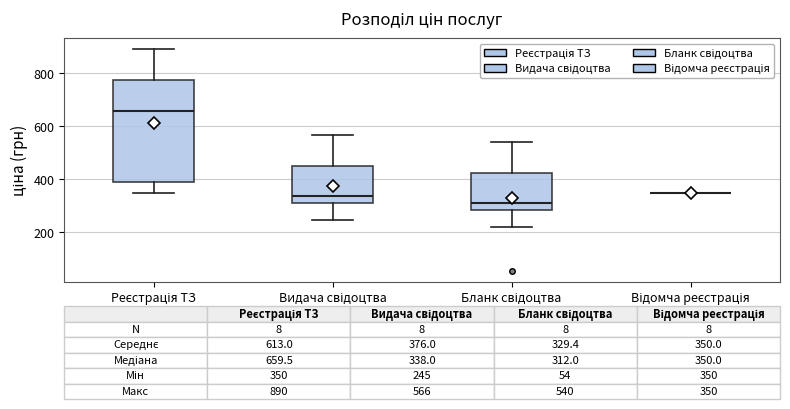

Comparing the boxes themselves (not the whiskers), which one is the tallest?

Реєстрація ТЗ